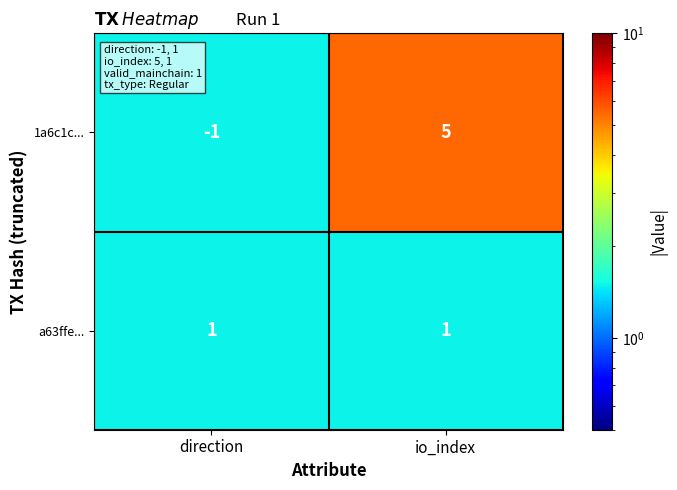

Which series has the largest total across all categories?

1a6c1c...